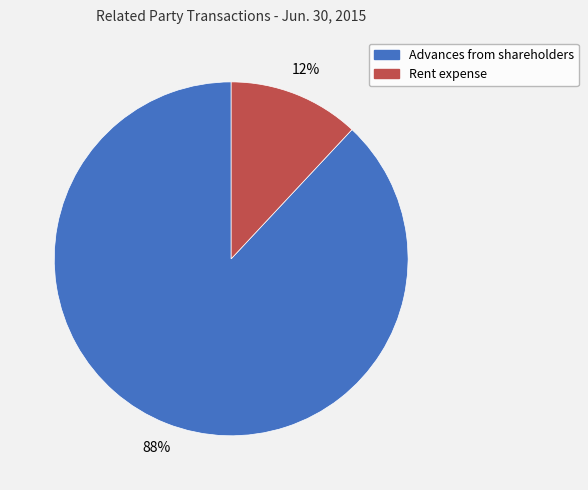

To the nearest percent, what percentage of the pie is Advances from shareholders?

88%